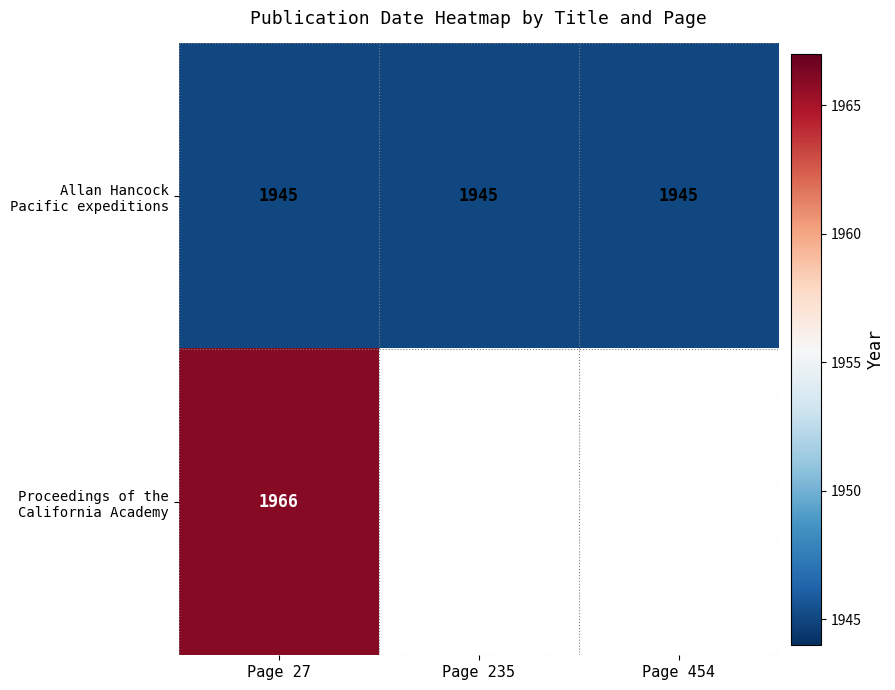

Is the value of Proceedings of the California Academy at Page 454 greater than the value of Allan Hancock Pacific expeditions at Page 27?

No